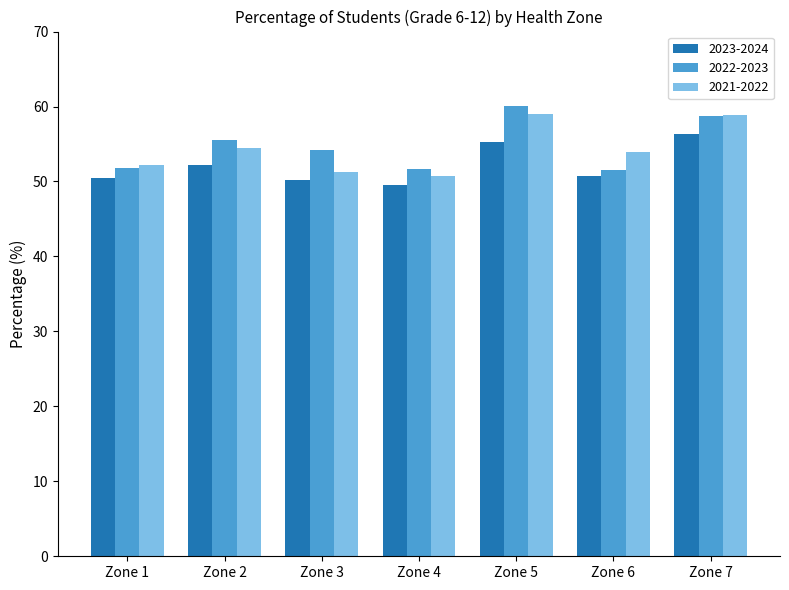

Is it true that 2021-2022 equals 82.7 at Zone 3?

False